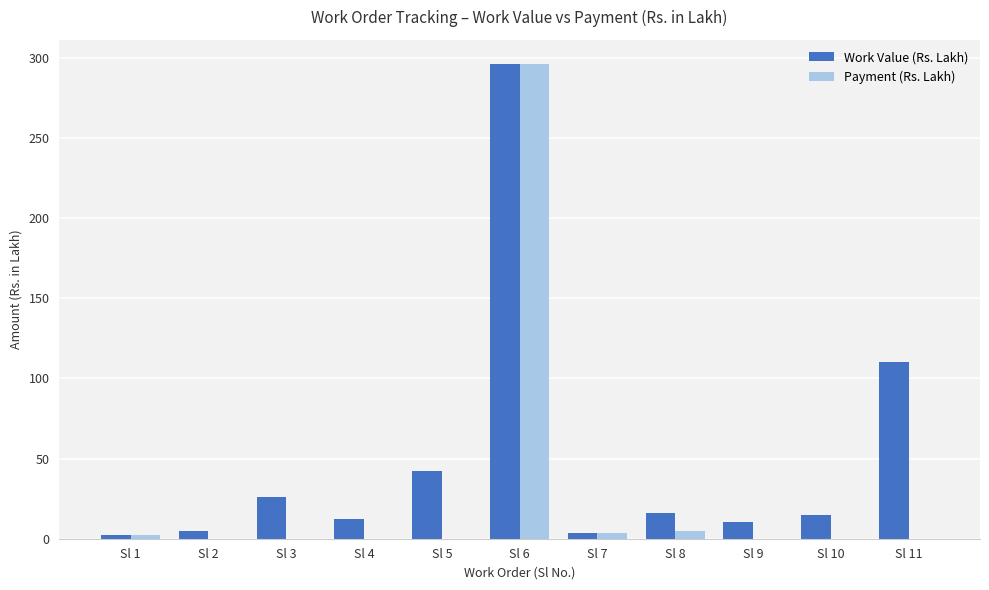

Between Sl 7 and Sl 11, which series saw the biggest shift?

Work Value (Rs. Lakh)